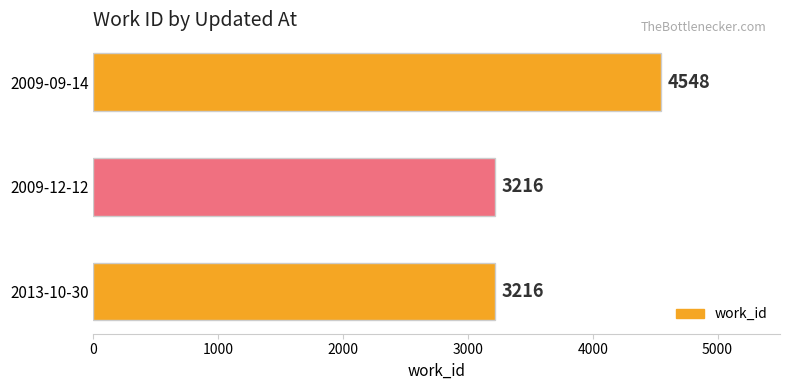

The value at 2013-10-30 is 1790. True or false?

False